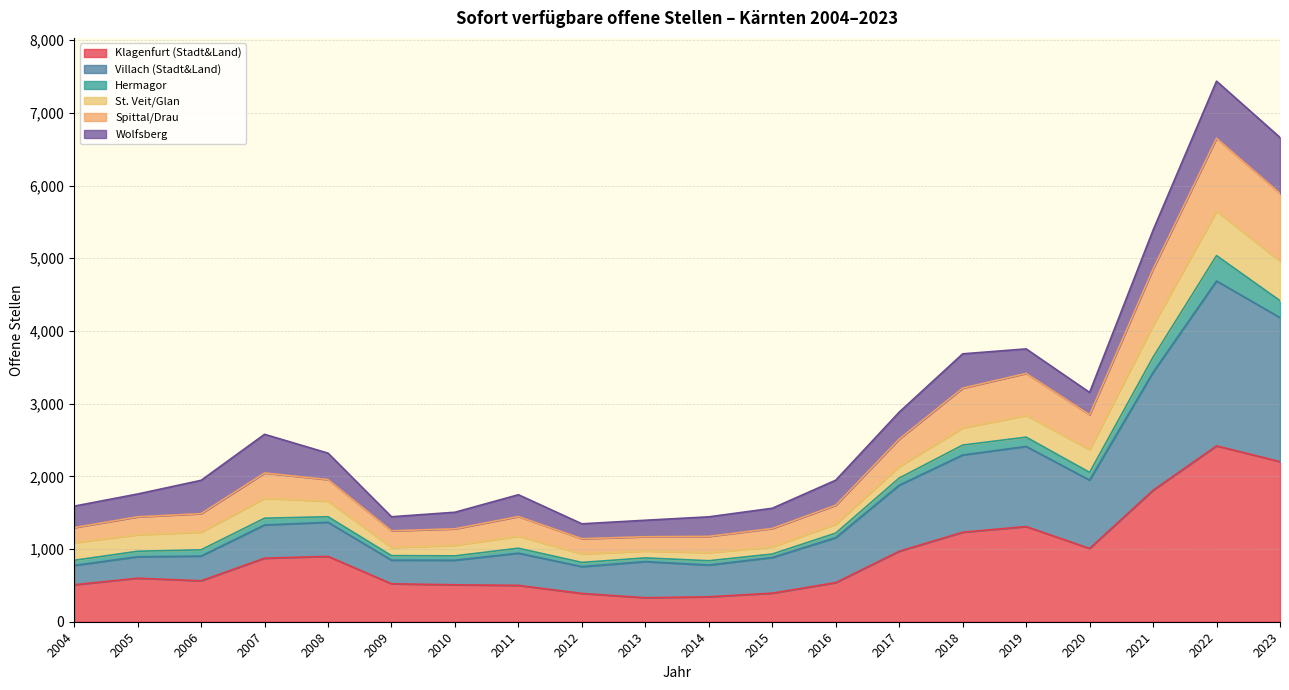

Which category has the highest value in the Klagenfurt (Stadt&Land) series?

2022